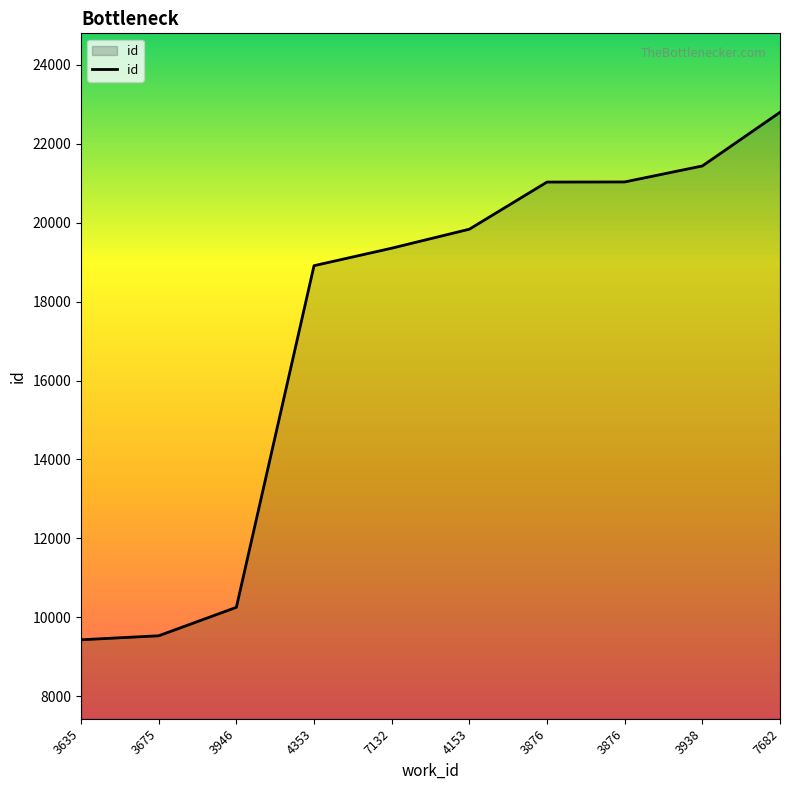

What is the value of the 5th point from the left?

19352